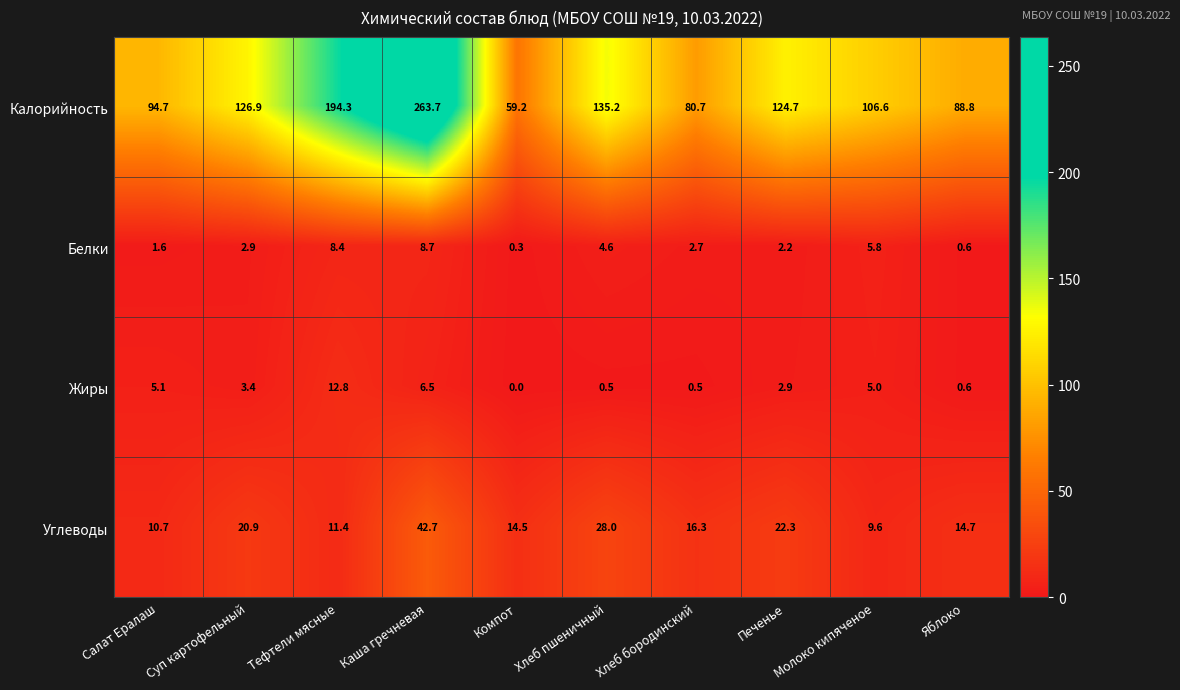

What is the highest value of the Калорийность series?

263.7